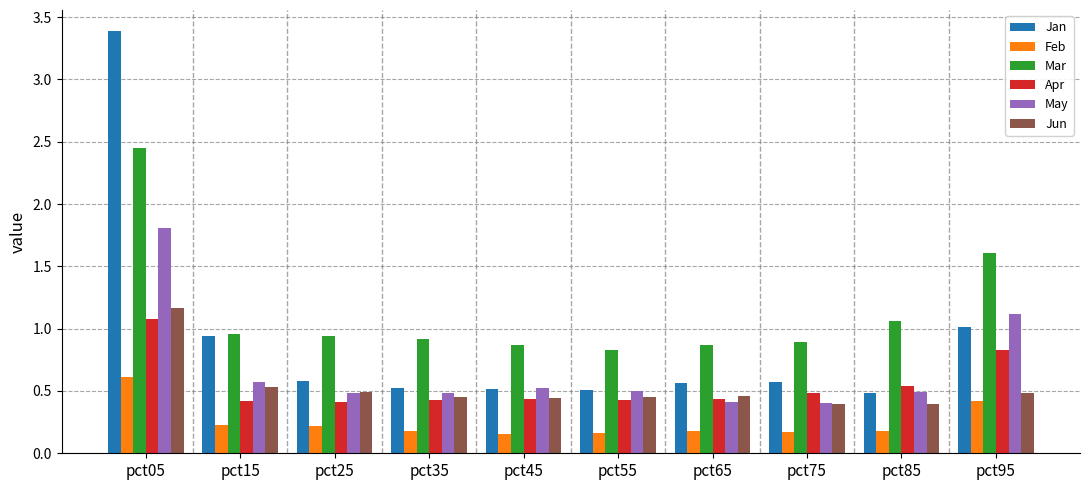

Does the chart contain stacked bars?

No